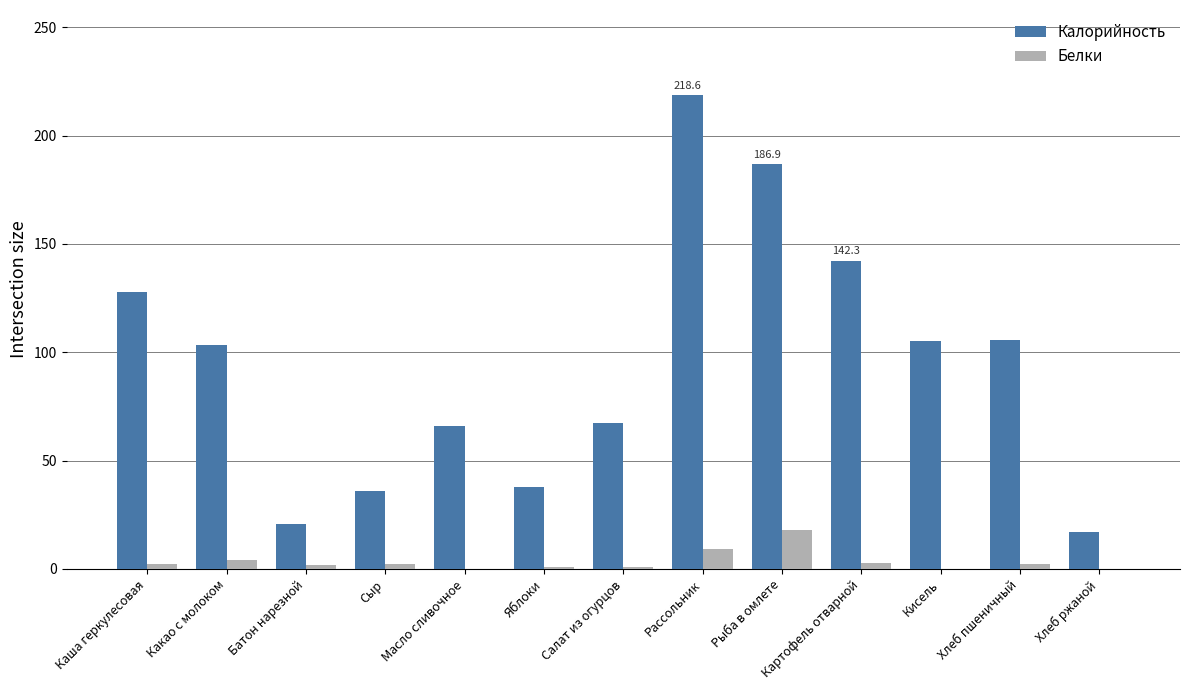

Count the number of categories in the chart.

13